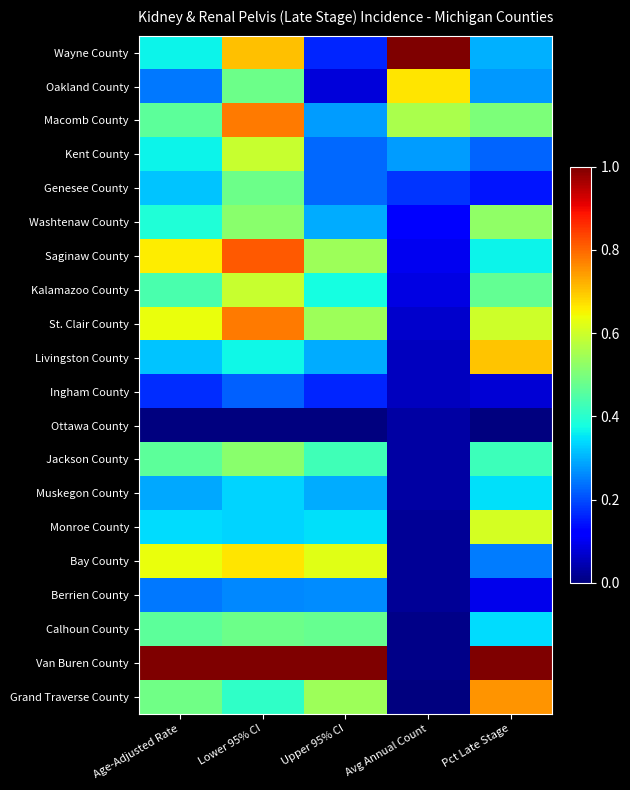

List the series in order of their peak value, lowest first.

Ottawa County, Ingham County, Berrien County, Muskegon County, Genesee County, Calhoun County, Jackson County, Washtenaw County, Kent County, Kalamazoo County, Monroe County, Bay County, Oakland County, Livingston County, Grand Traverse County, Macomb County, St. Clair County, Saginaw County, Wayne County, Van Buren County